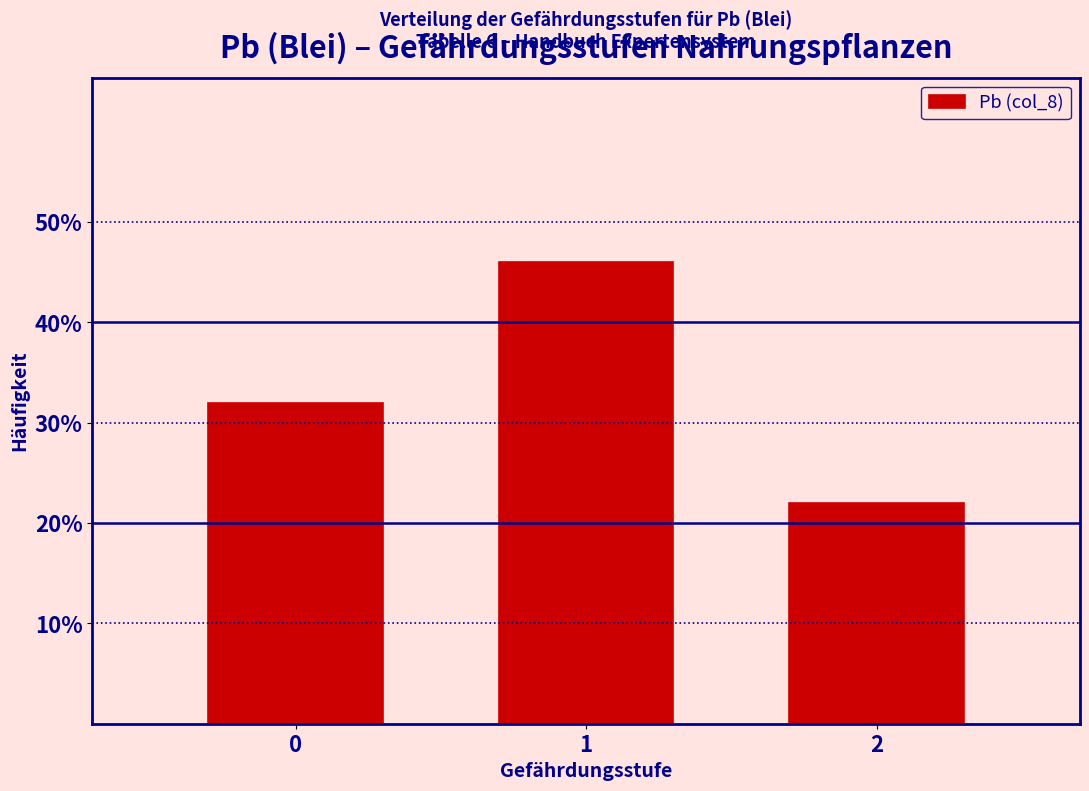

Which range on the x-axis has the tallest bar?

0.5 to 1.5